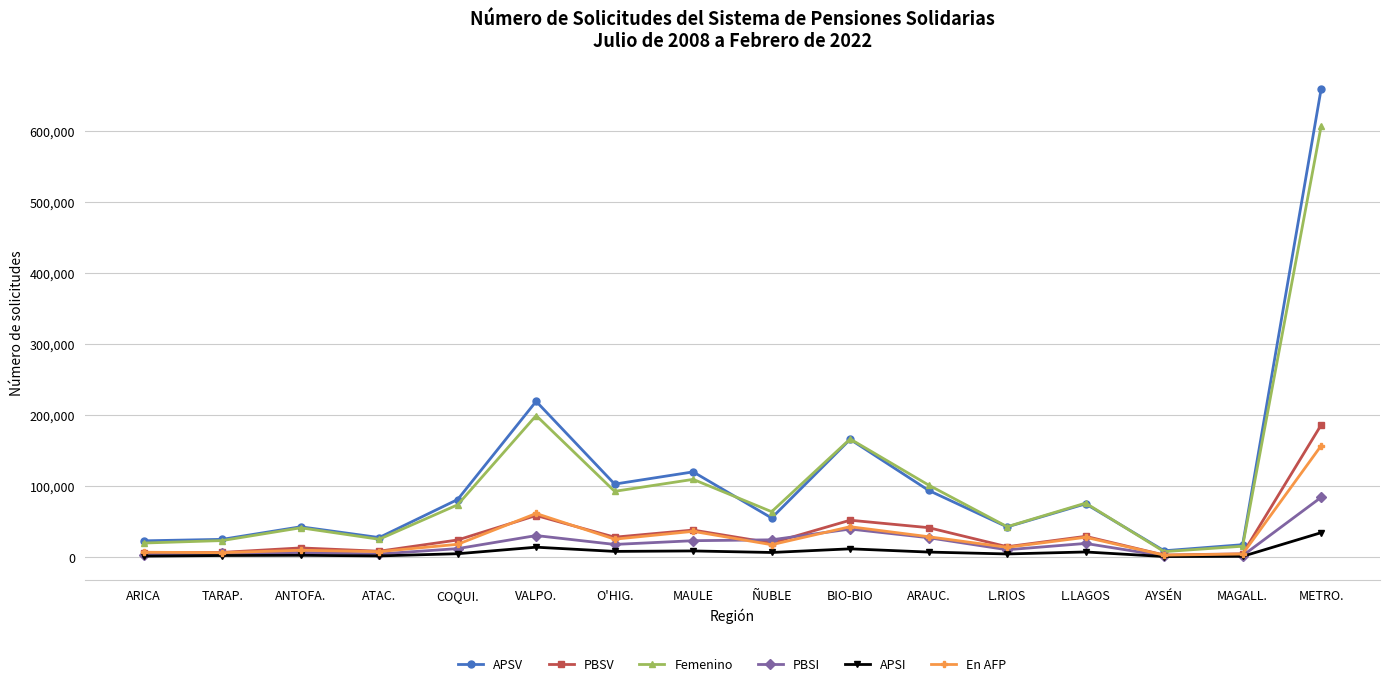

Which category has the highest value in the En AFP series?

METRO.